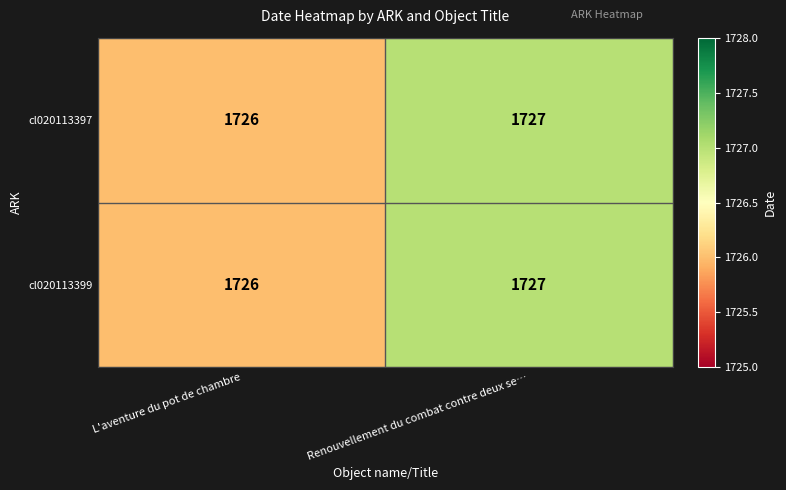

What is the total value across all series at Renouvellement du combat contre deux se…?

3454